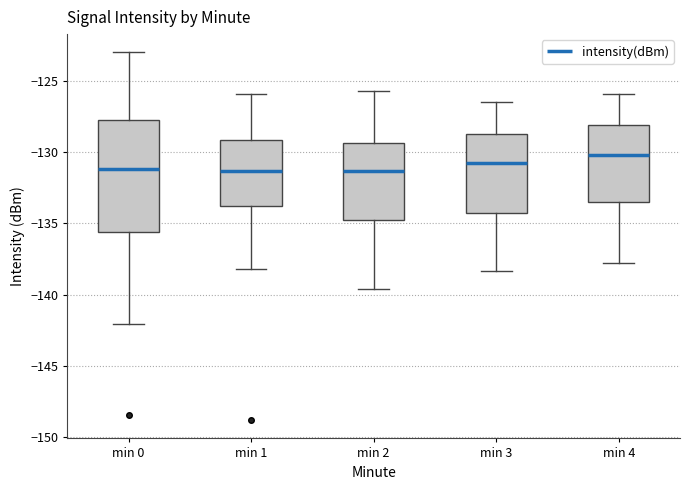

Which box's median line is the highest?

min 4